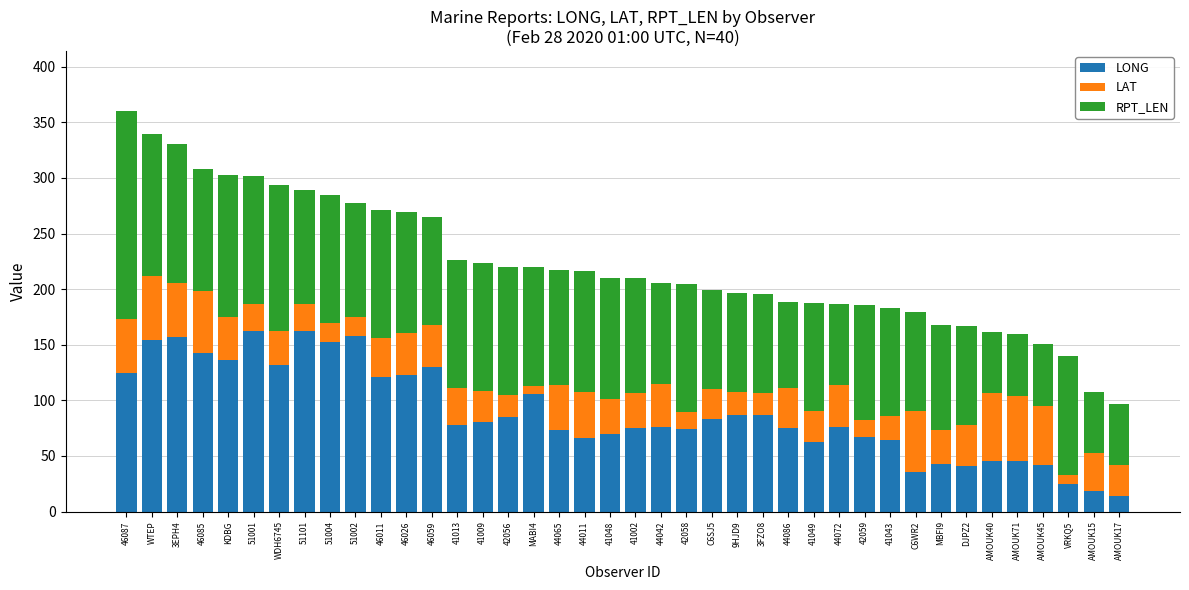

What is the difference between the LONG values at 9HJD9 and 41002?

11.6